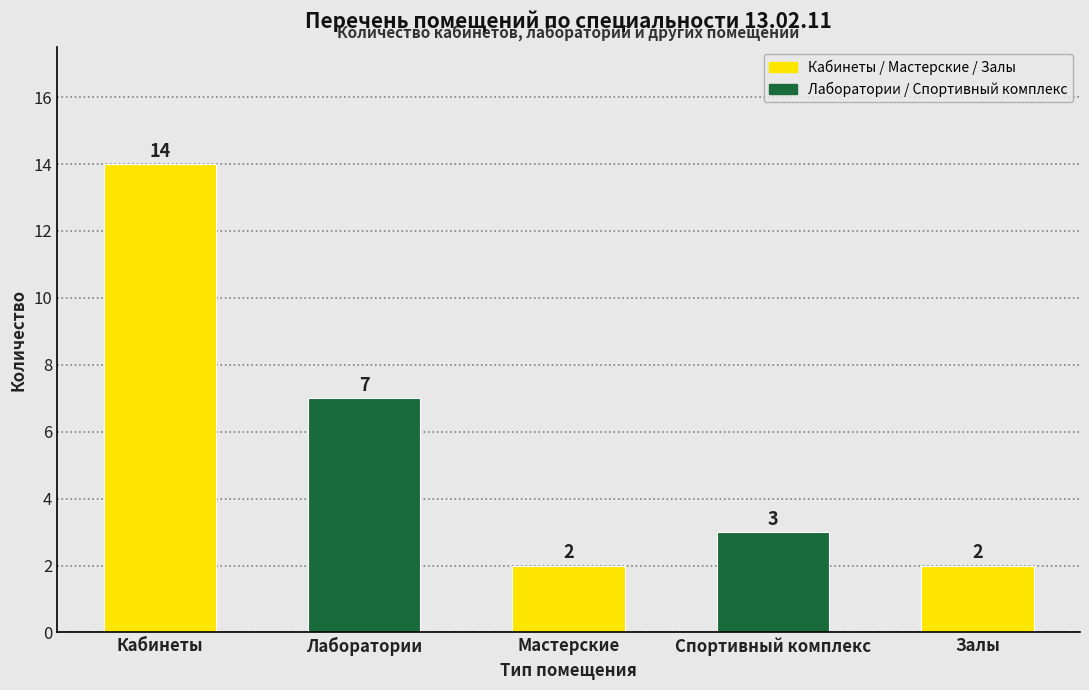

Reading left to right, what are all the values shown in this chart?

Кабинеты=14	Лаборатории=7	Мастерские=2	Спортивный комплекс=3	Залы=2